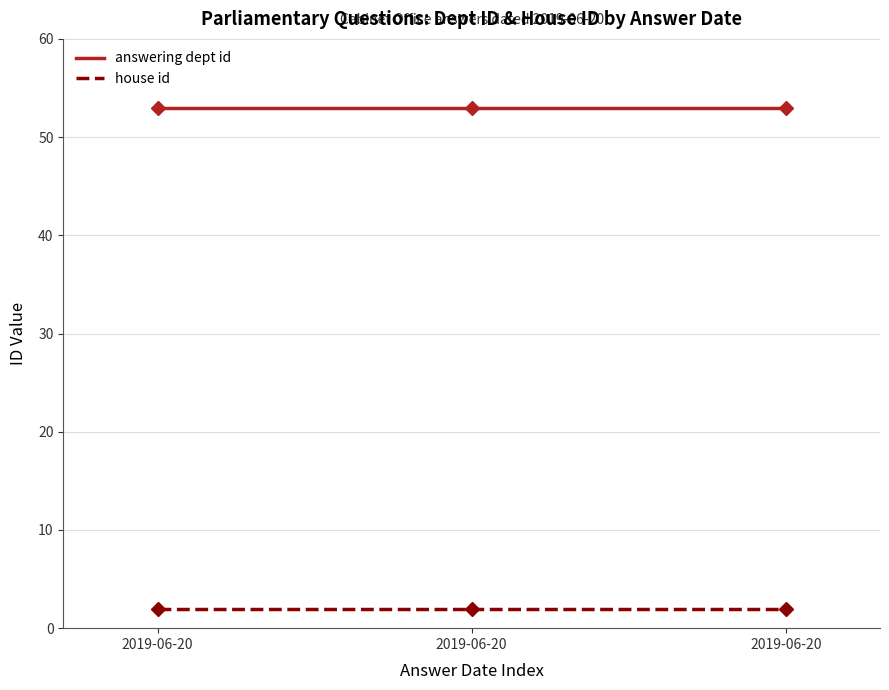

What is the sum of all house id values?

6